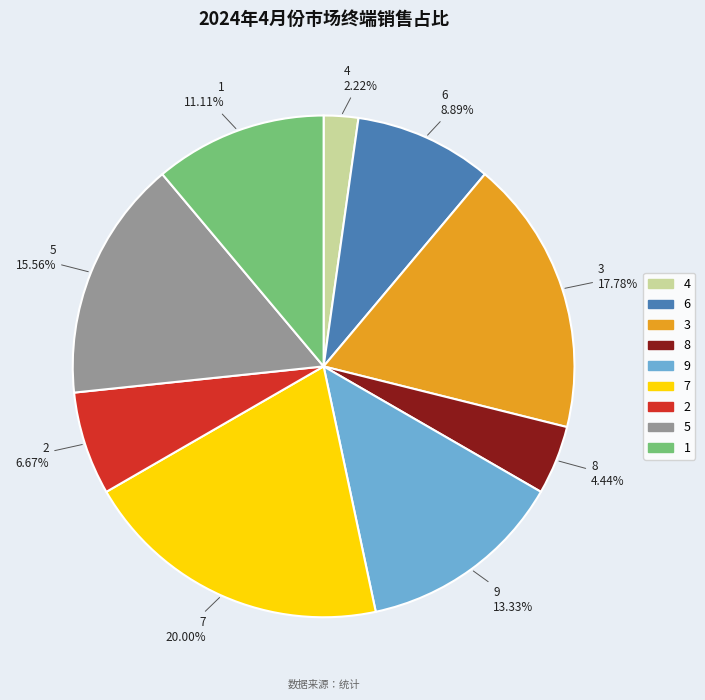

Which category has the biggest portion of the pie?

7